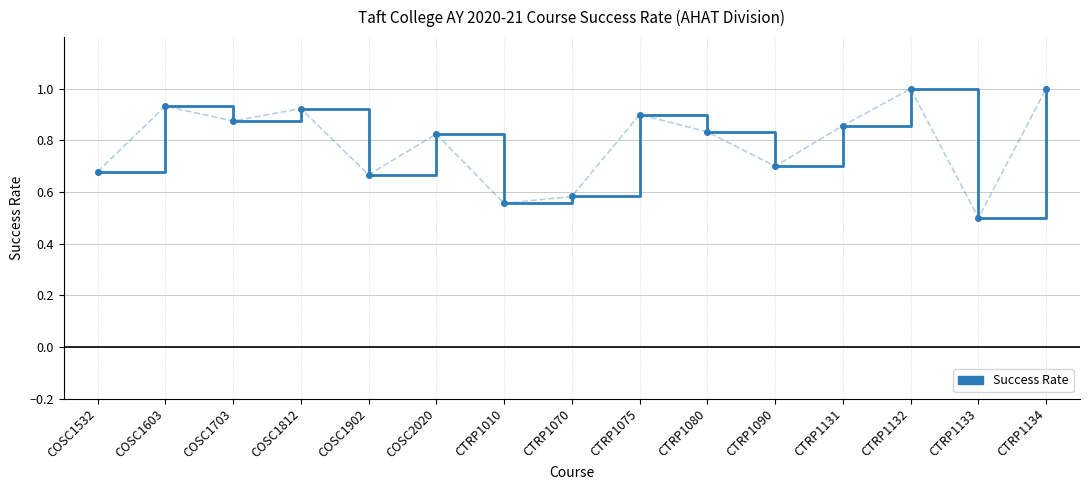

Is this an area chart (filled region under the line)?

No